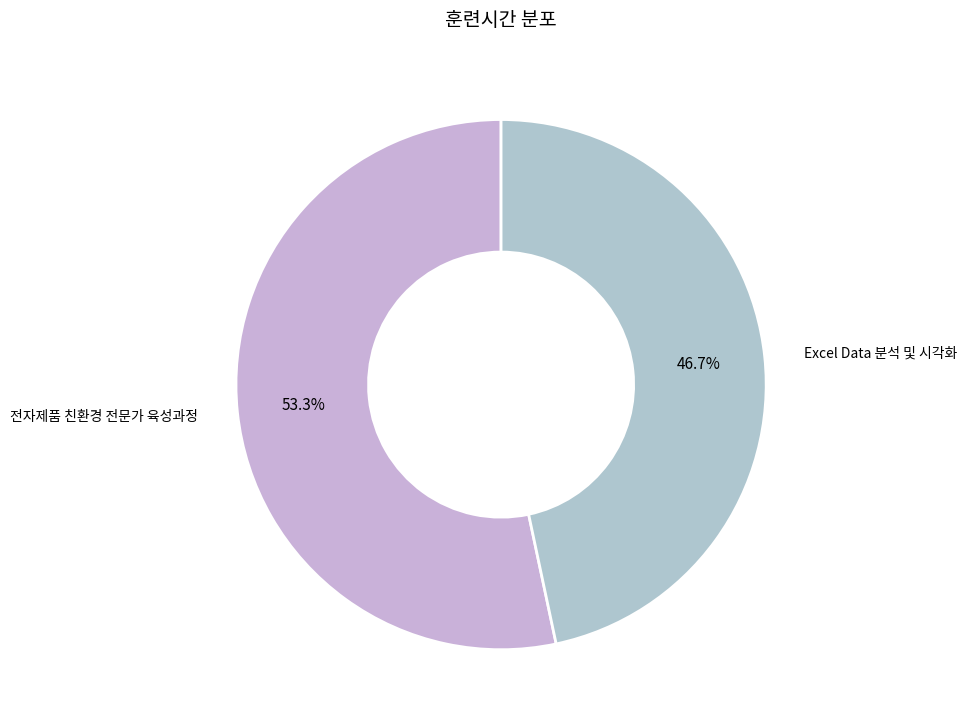

What percentage is NOT represented by 전자제품 친환경 전문가 육성과정?

46.7%